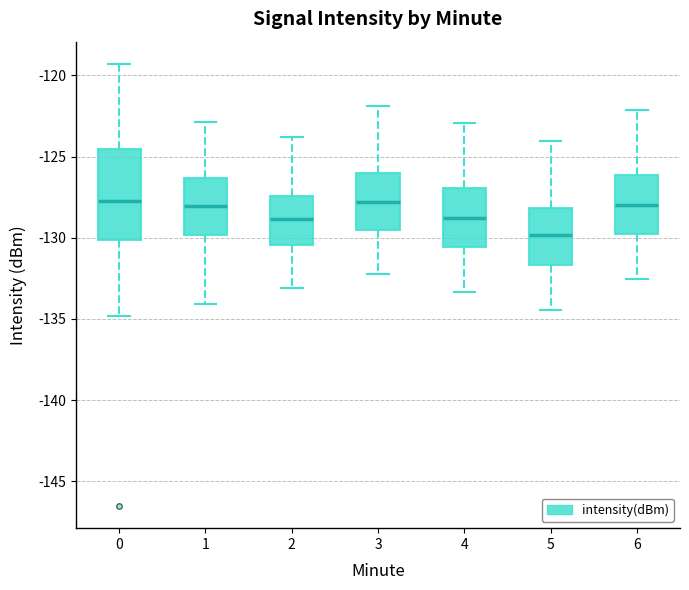

Which box has the lowest median line?

5